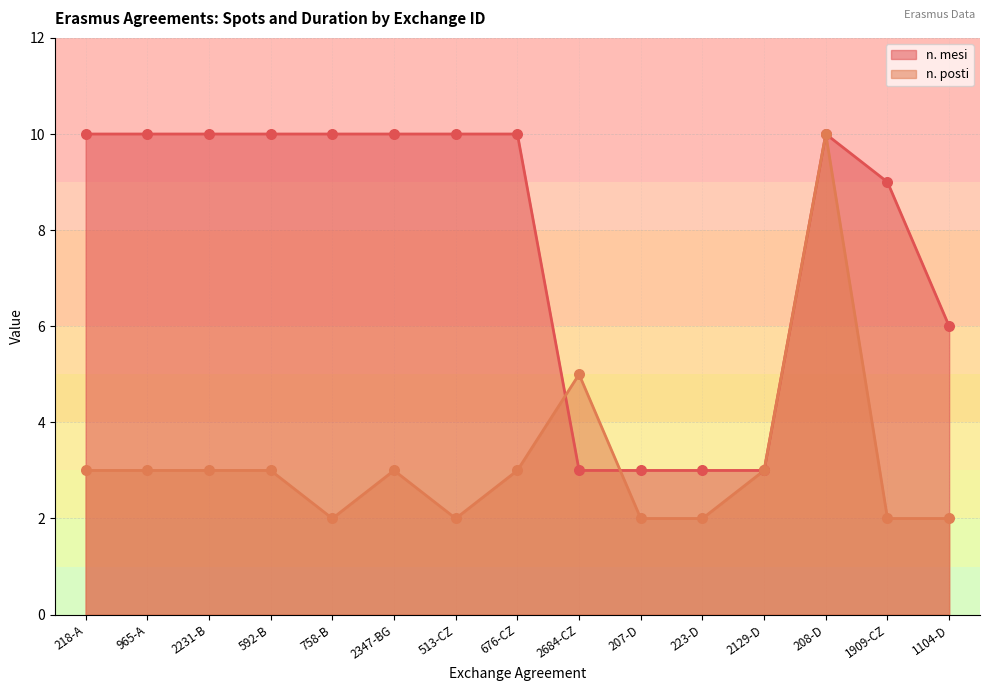

Which series has the widest spread of Y values?

n. posti